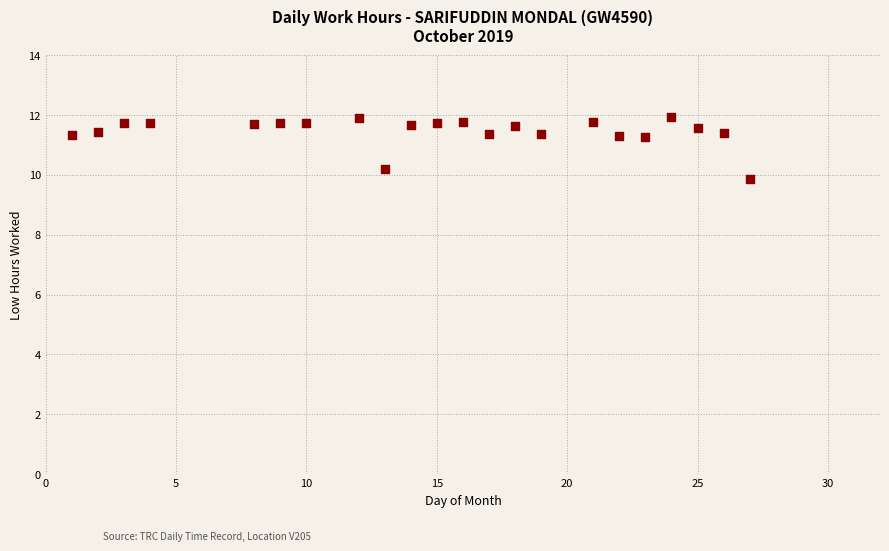

What is the range of X values (max minus min)?

26.0